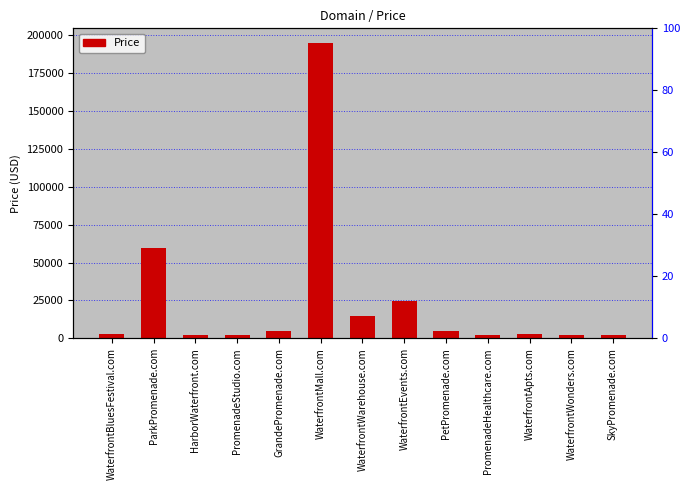

What is the smallest value displayed?

1888